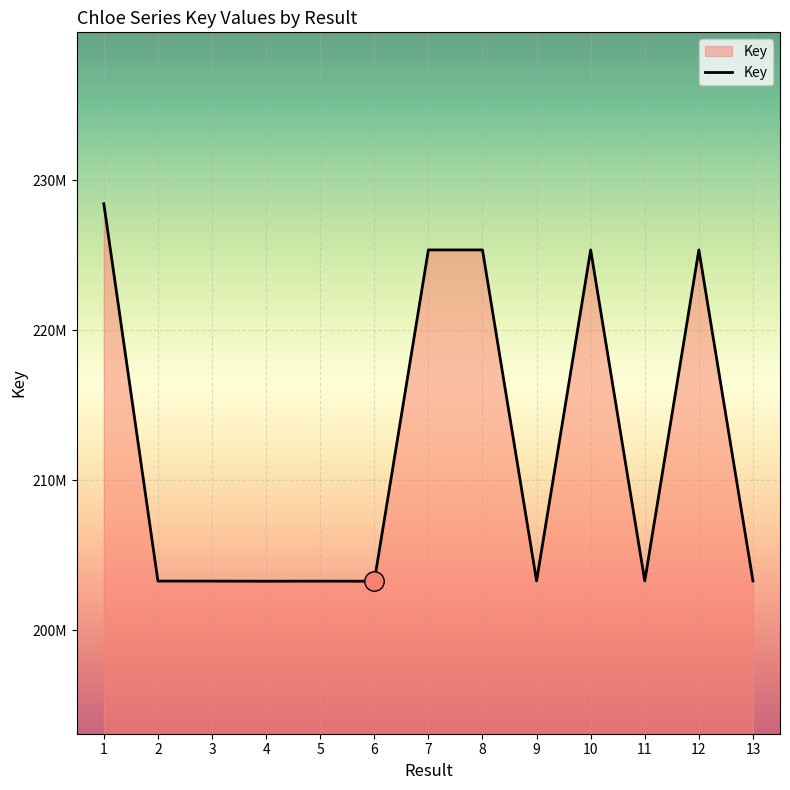

List the labels in order of value, smallest first.

6, 4, 5, 3, 2, 13, 11, 9, 12, 10, 8, 7, 1